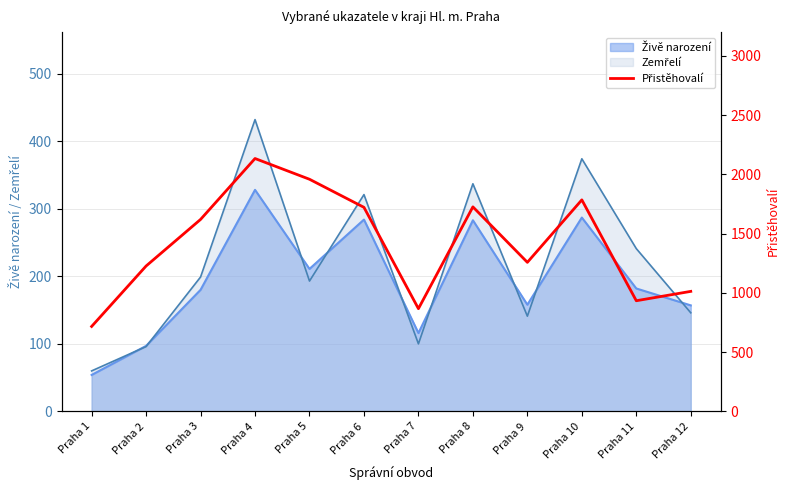

Reading left to right, list all the values displayed in this chart.

717	1227	1620	2134	1959	1722	867	1726	1258	1785	934	1013